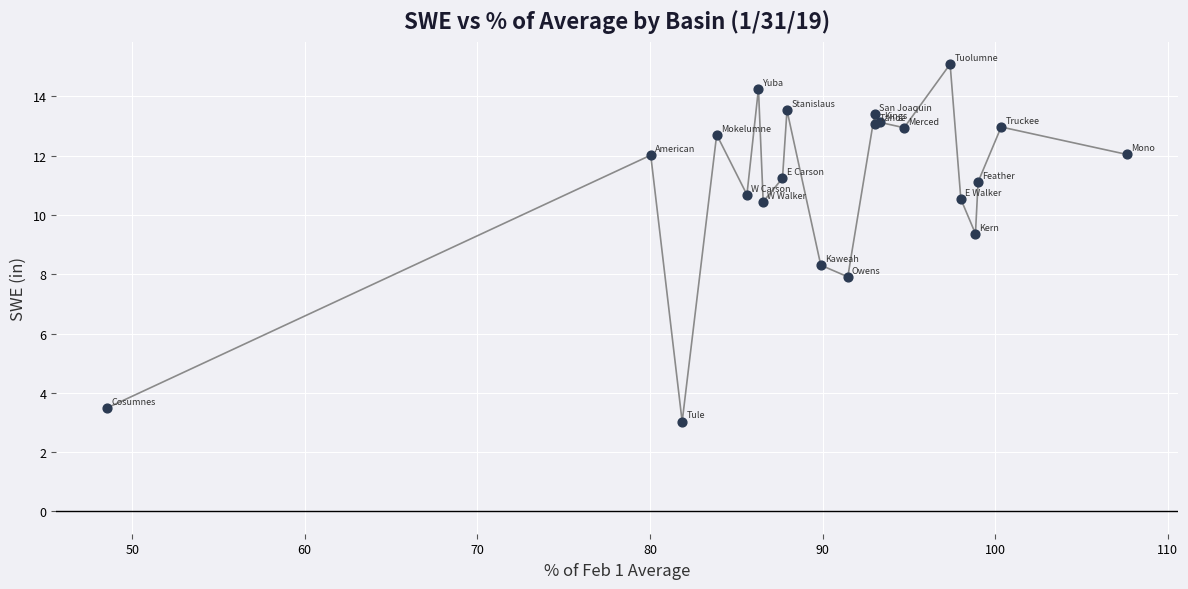

What Y value in the scatter plot is closest to 9?

9.4